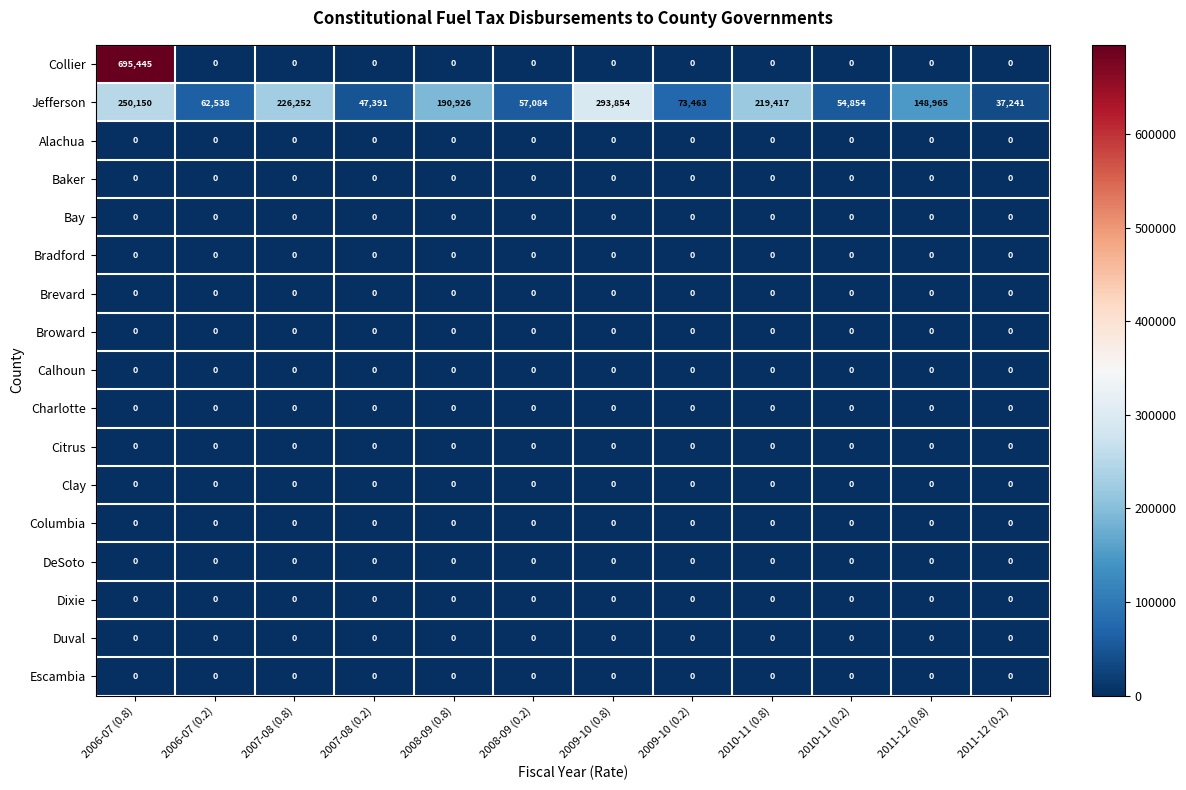

Which series has the largest range (max minus min)?

Collier